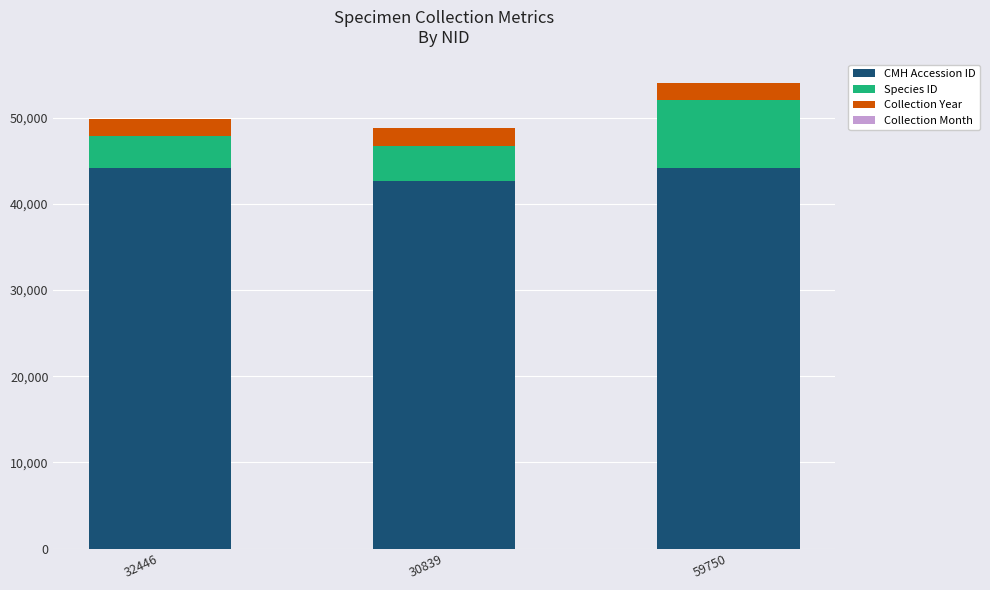

What is the maximum value for CMH Accession ID?

44191